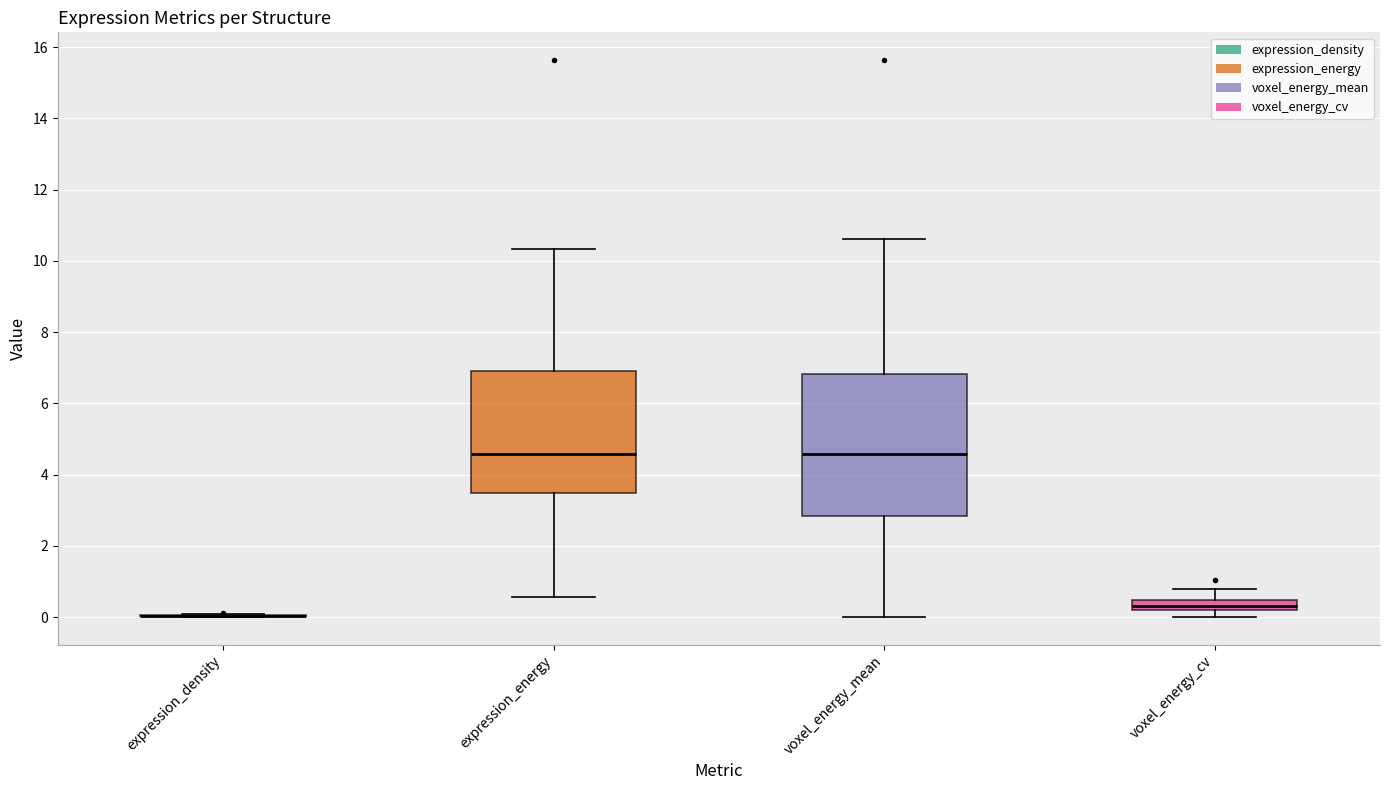

Where is the lower edge of the box for voxel_energy_cv on the y-axis? The values are not printed on the chart, so give them approximately, as read against the axis.

0.2